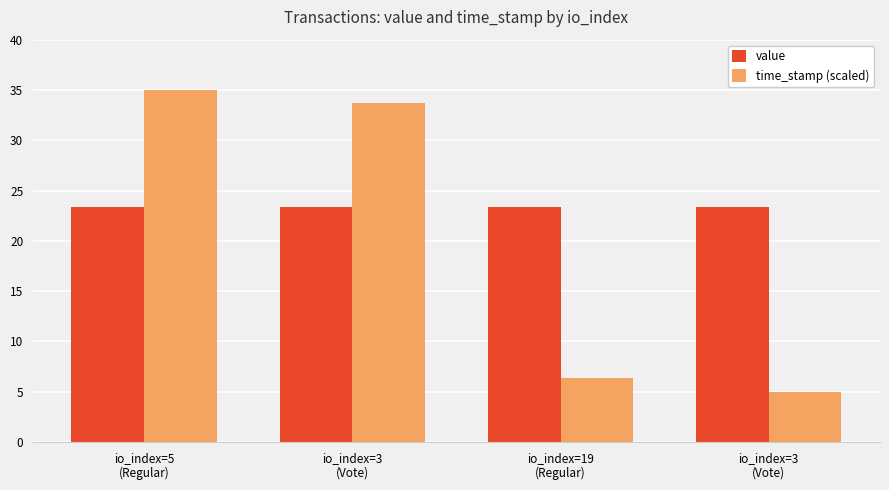

Reading left to right, extract all data points from this chart.

value: io_index=5
(Regular)=23.3	io_index=3
(Vote)=23.3	io_index=19
(Regular)=23.3	io_index=3
(Vote)=23.3
time_stamp (scaled): io_index=5
(Regular)=35.0	io_index=3
(Vote)=33.7	io_index=19
(Regular)=6.3	io_index=3
(Vote)=5.0